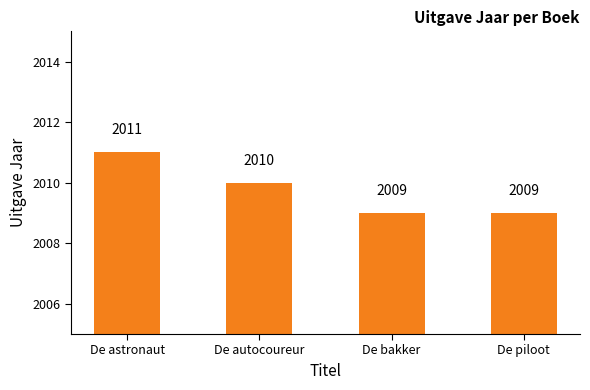

Which label corresponds to the largest value in the chart?

De astronaut